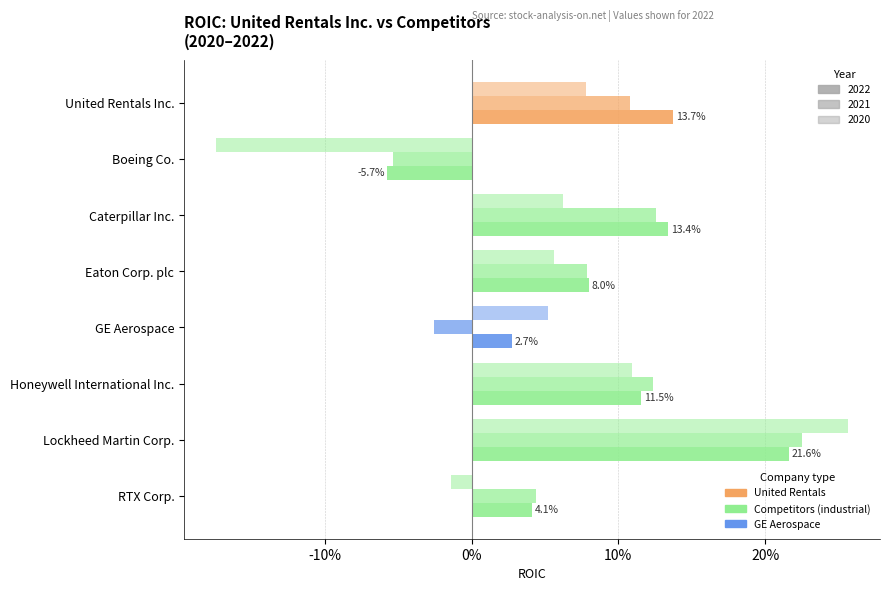

Rank the series by their maximum value, from highest to lowest.

roic_2020, roic_2021, roic_2022